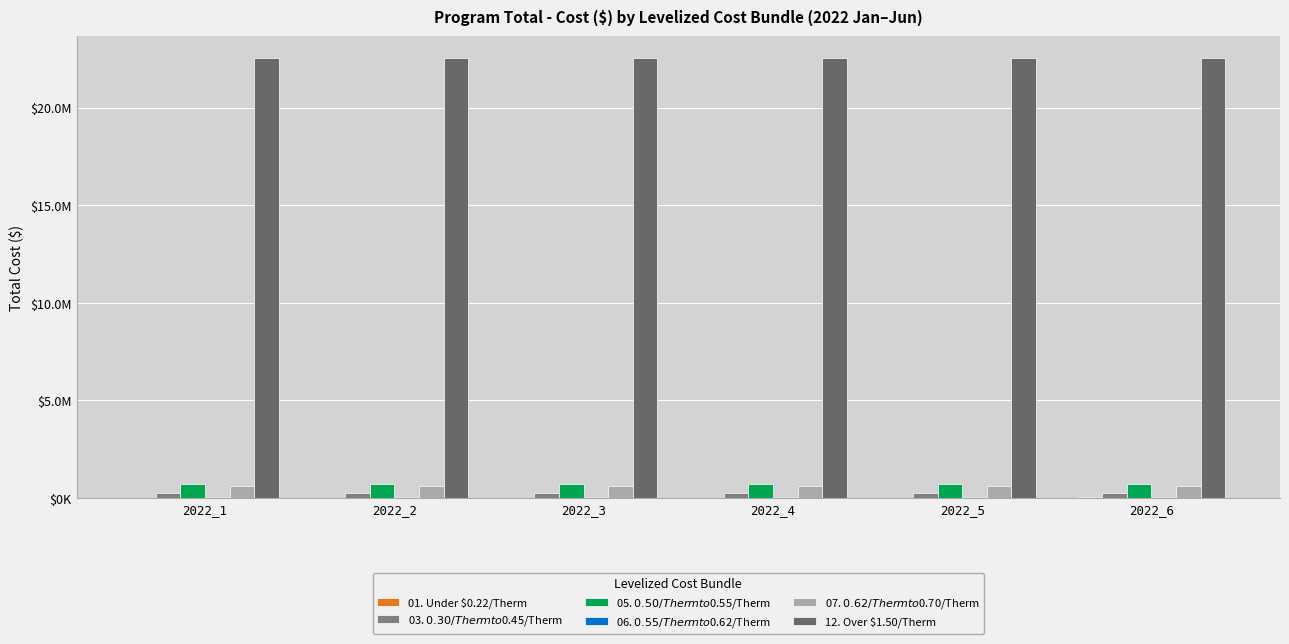

Are the bars grouped side by side (vs. stacked)?

Yes